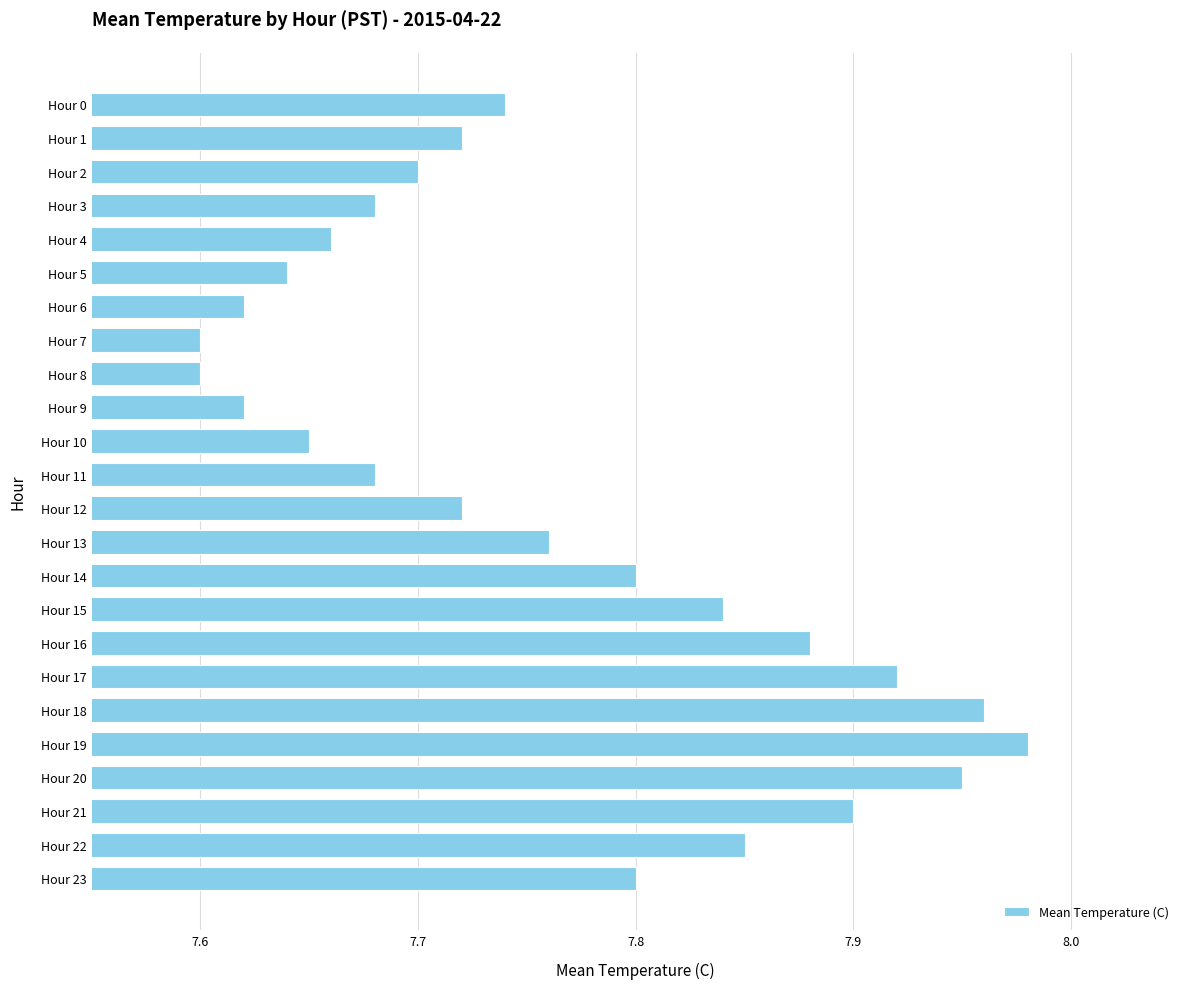

What is the difference between the maximum and minimum values?

0.4